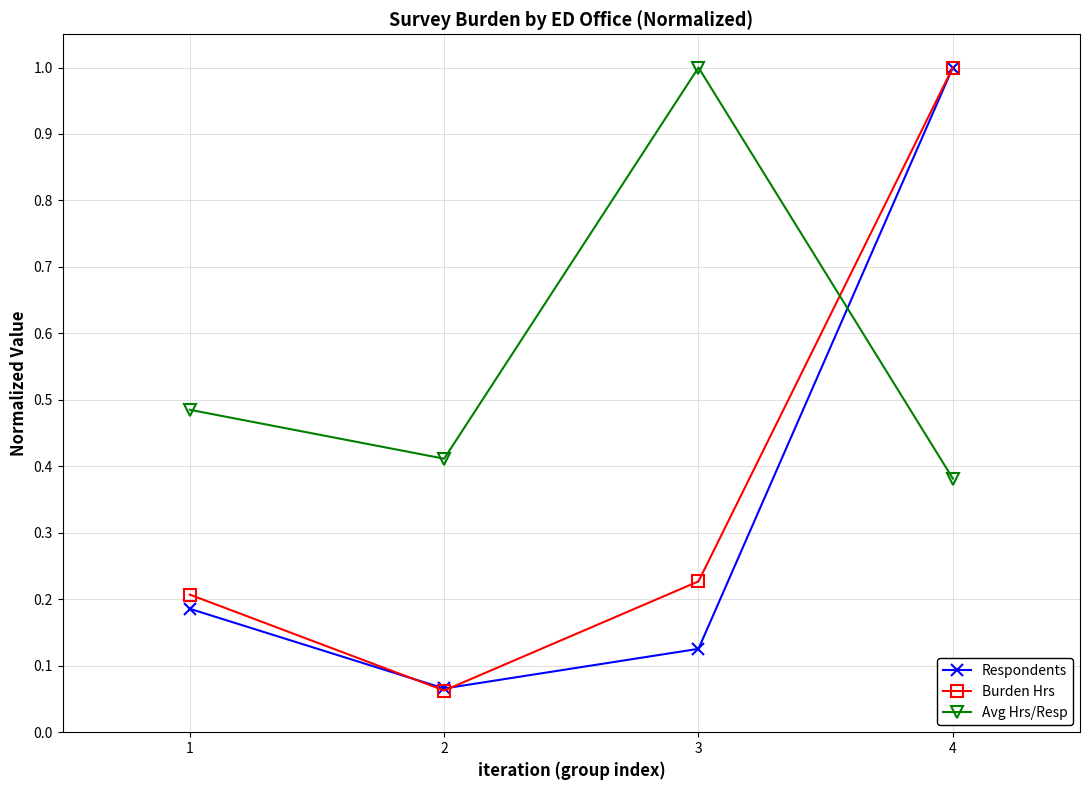

What is the value of the Avg Hrs/Resp point at the 3rd from the left?

1.0